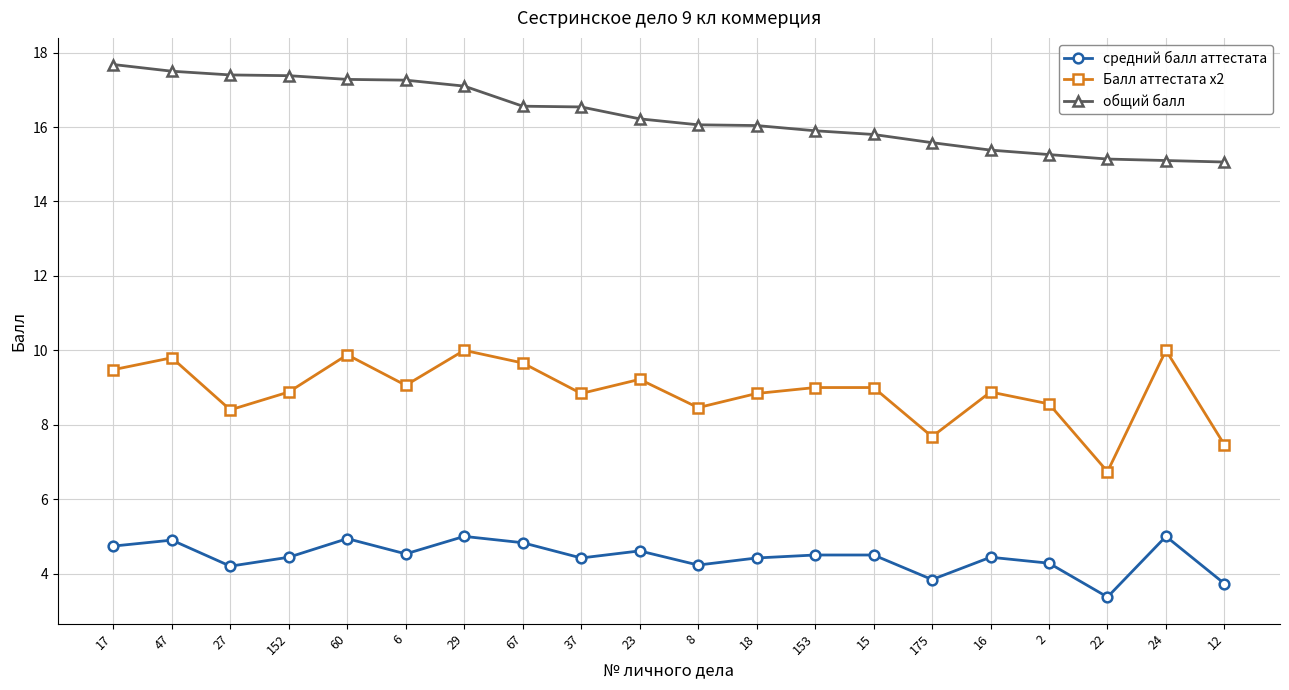

What are all the series names shown in the legend?

средний балл аттестата, Балл аттестата х2, общий балл